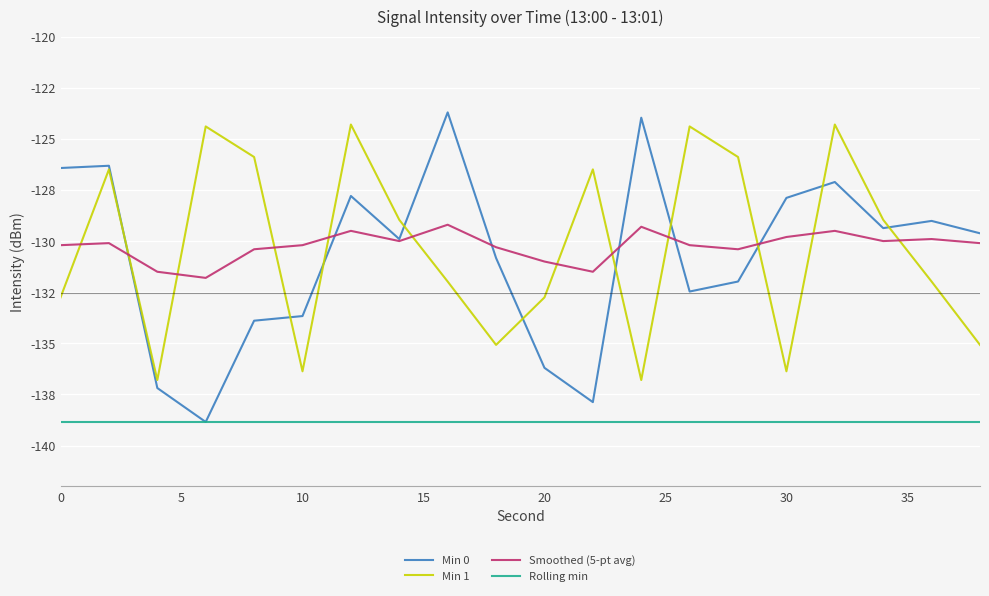

What is the difference between the maximum and minimum values in the Min 1 series?

12.5